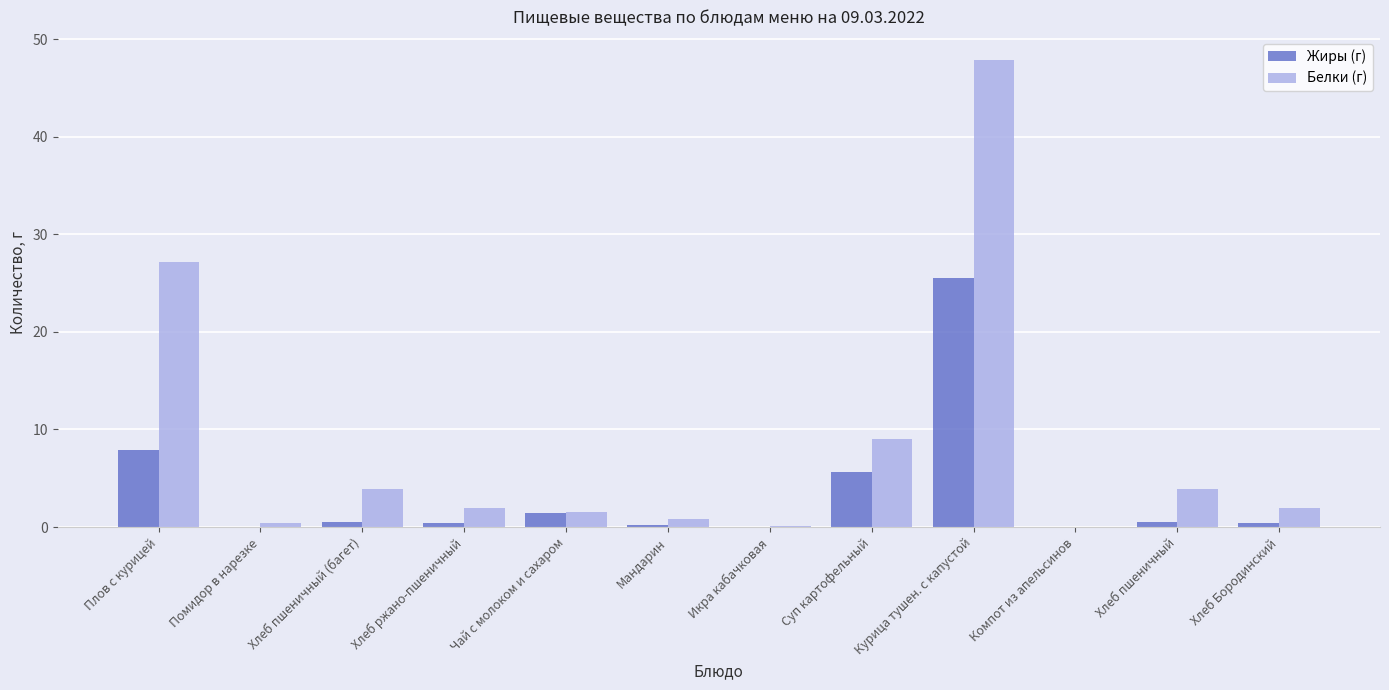

What is the sum of all Жиры (г) values?

42.4